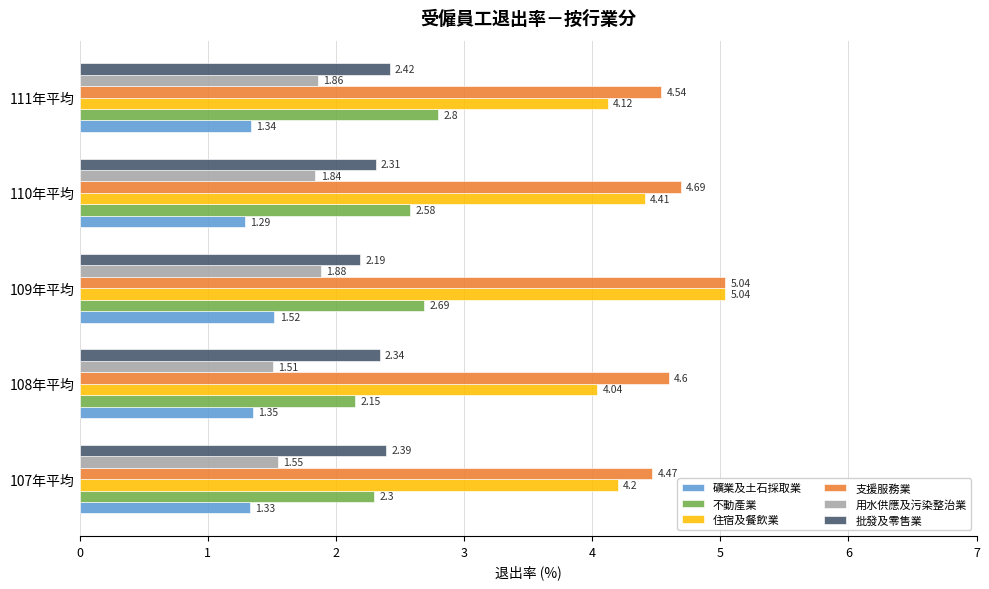

Which series has the widest spread of values?

住宿及餐飲業